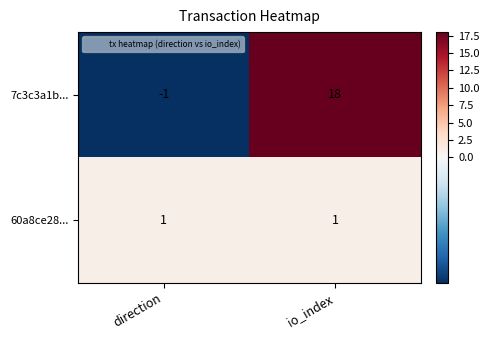

Where is 7c3c3a1b... nearest to the value 8?

direction